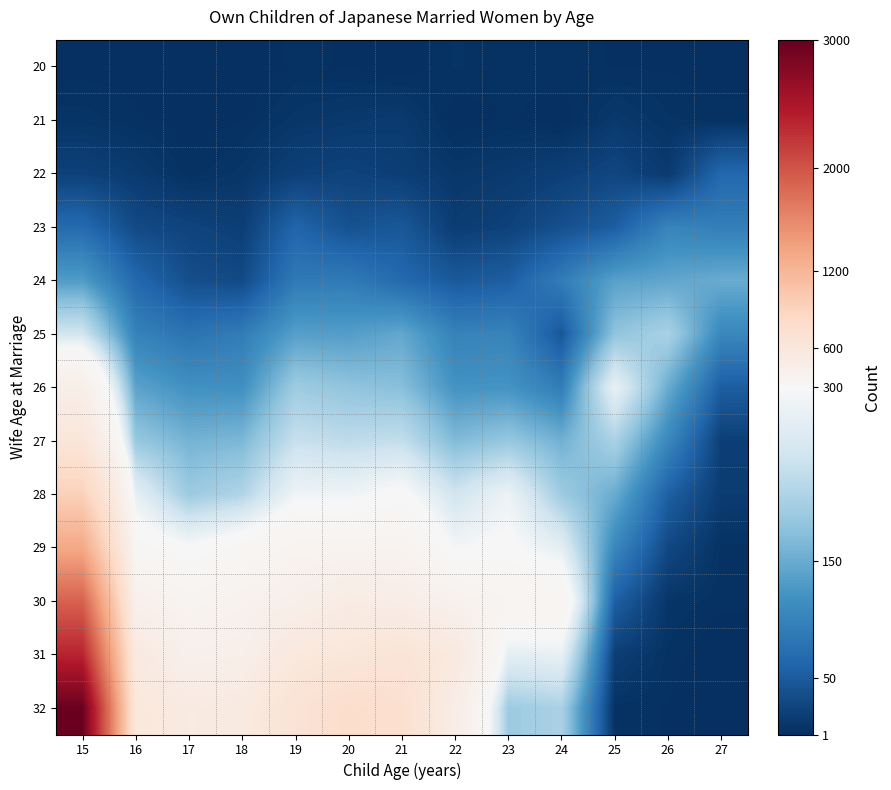

Rank the series by their maximum value, from lowest to highest.

20, 21, 22, 23, 24, 25, 26, 27, 28, 29, 30, 31, 32